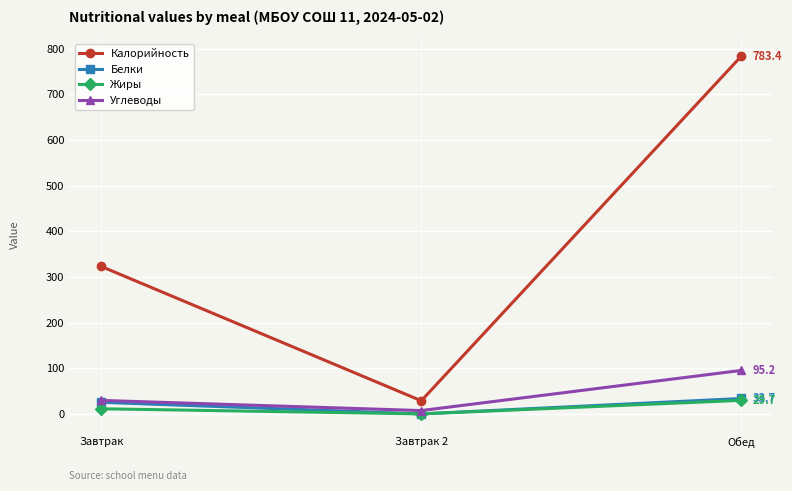

Reading right to left, what are all the values shown in this chart?

Калорийность: 783.4	28.7	322.8
Белки: 33.7	0.0	25.3
Жиры: 29.7	0.0	11.2
Углеводы: 95.2	7.3	29.5